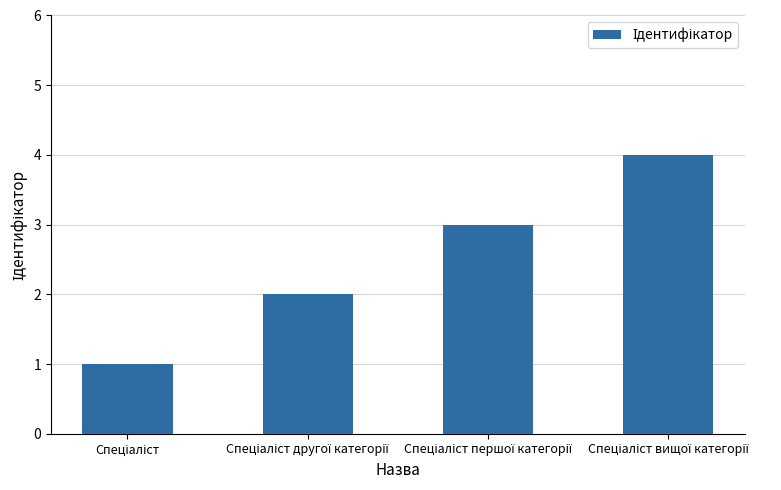

What is the difference between the maximum and minimum values?

3